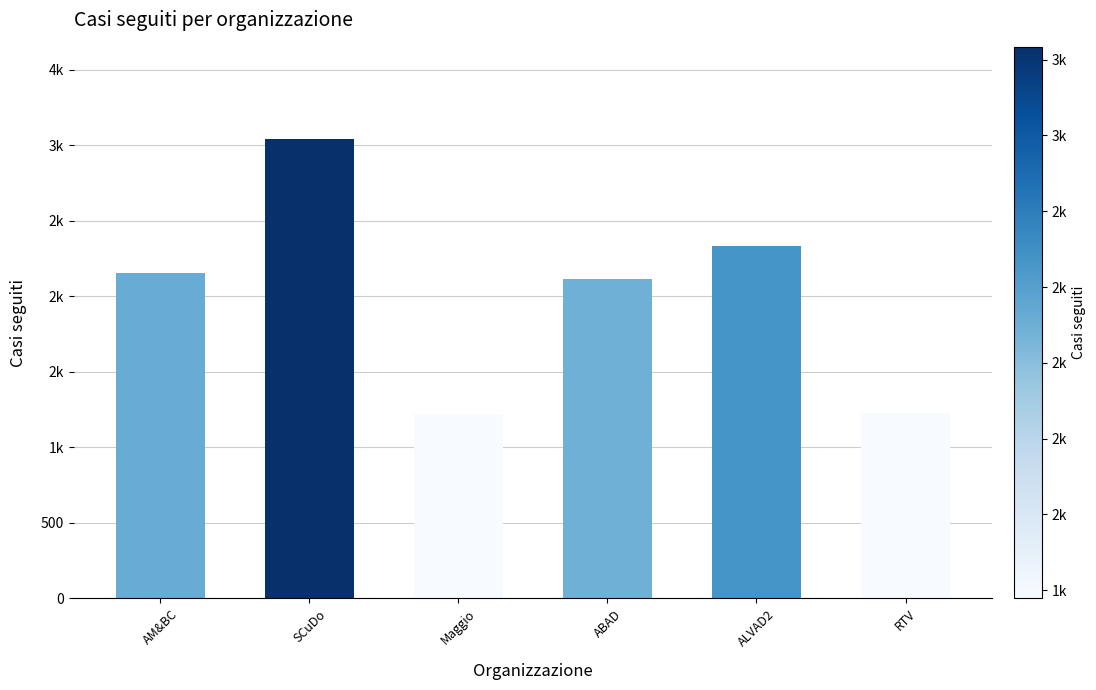

Rank the categories by value from highest to lowest.

SCuDo, ALVAD2, AM&BC, ABAD, RTV, Maggio